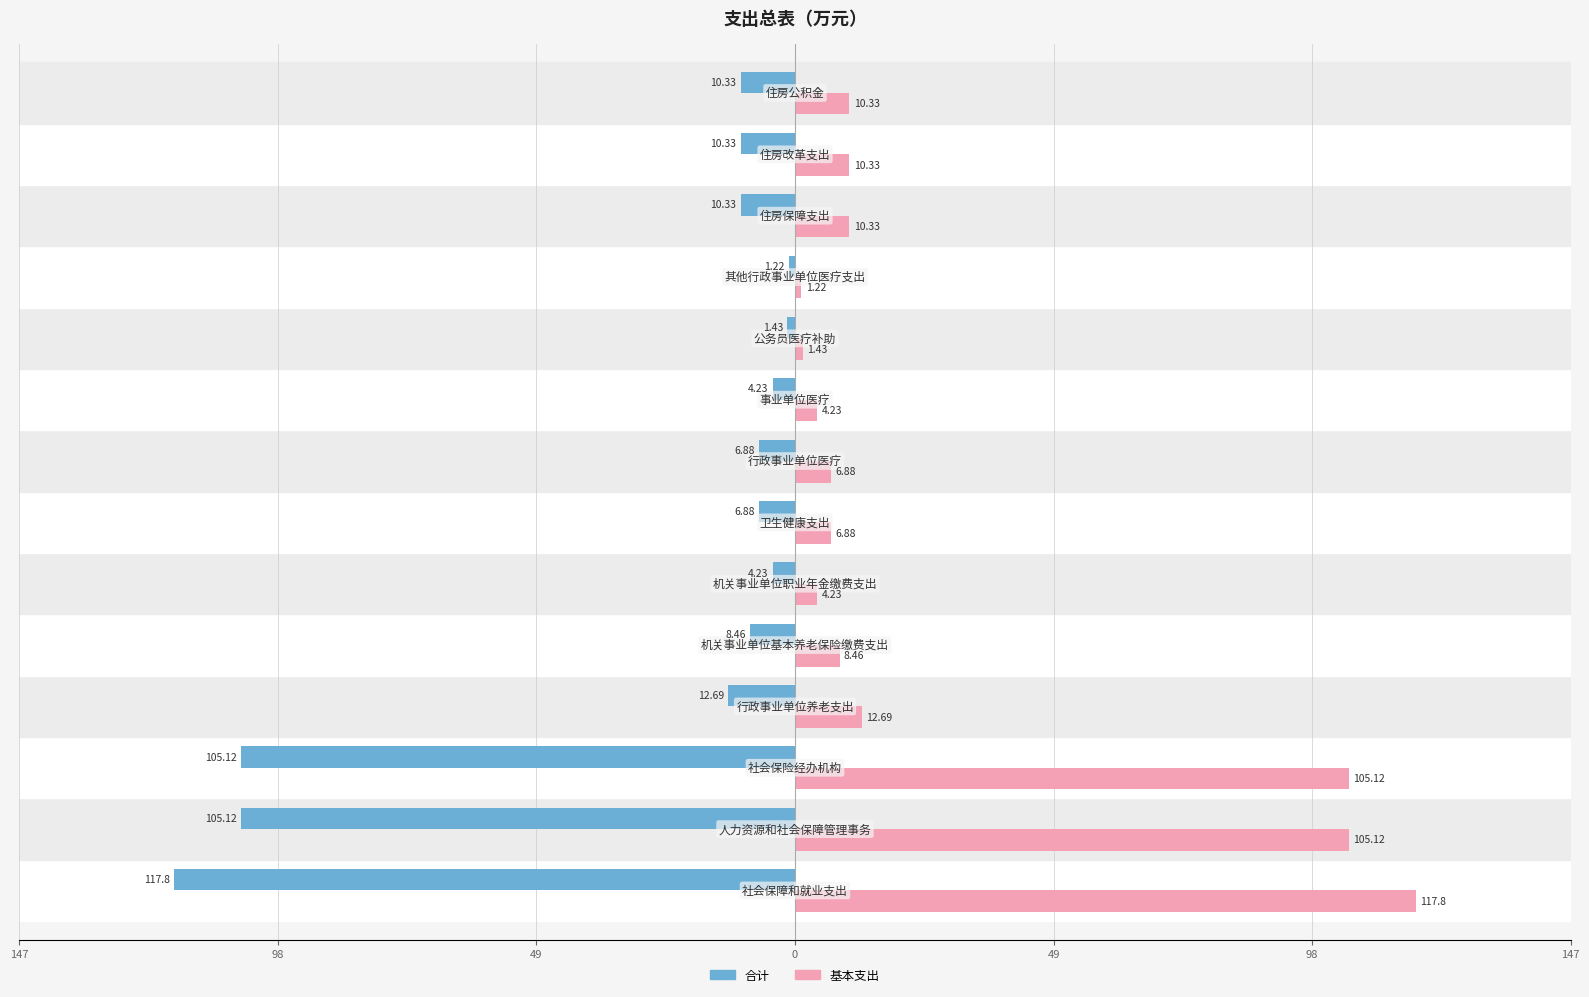

What are all the series names shown in the legend?

合计, 基本支出